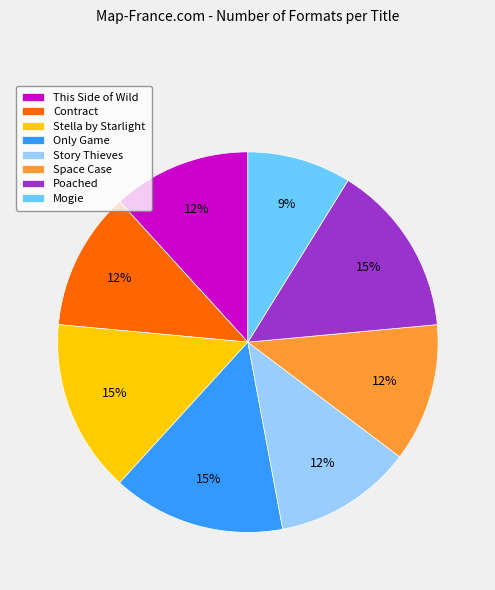

To the nearest percent, what is the combined percentage of Stella by Starlight and Poached?

29%